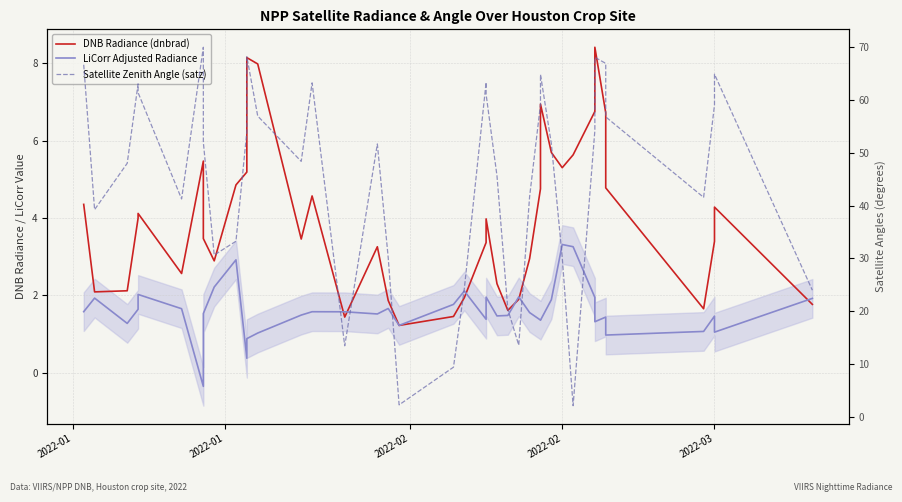

How many values in the LiCorr Adjusted Radiance series are below 1?

4